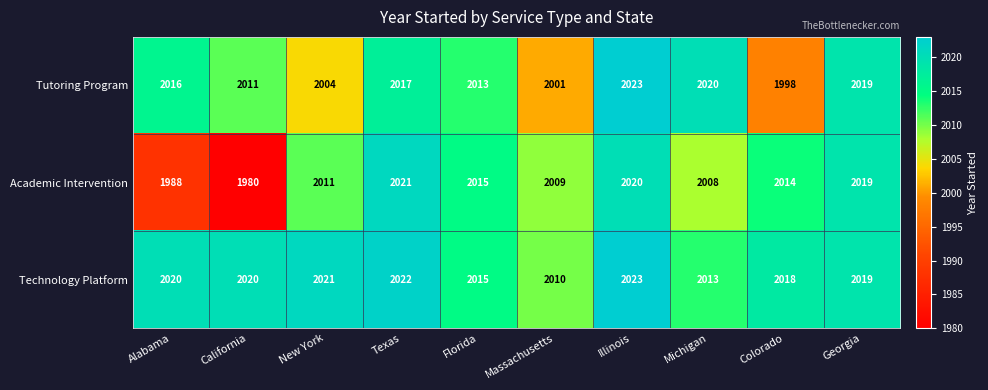

What is the sum of the Tutoring Program values at Michigan and Georgia?

4039